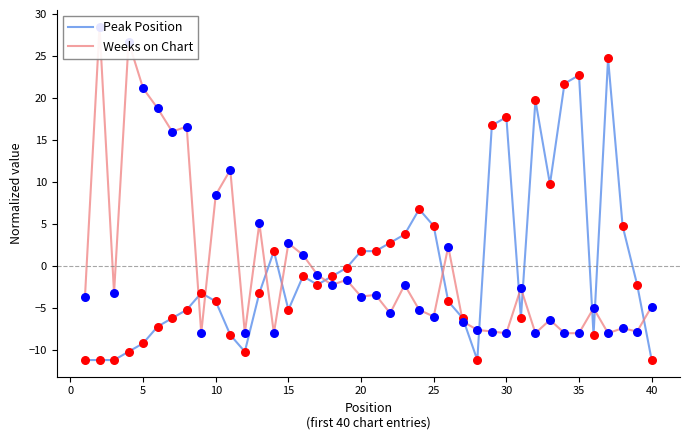

Which series has the largest total across all categories?

Peak Position